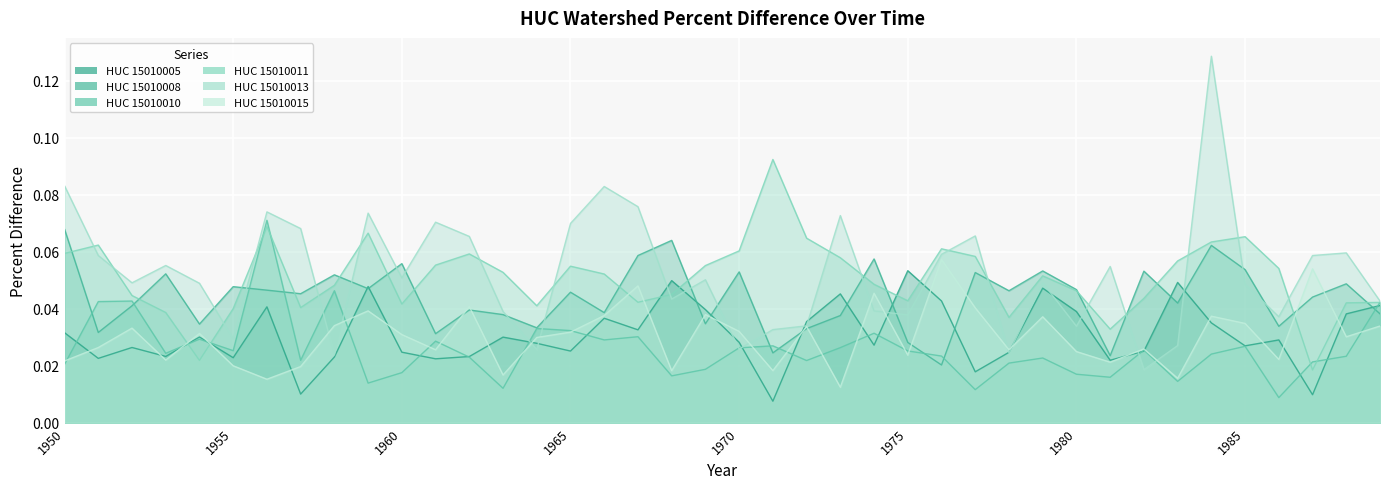

The value of HUC_15010005 at 1957 is 0.0. True or false?

True